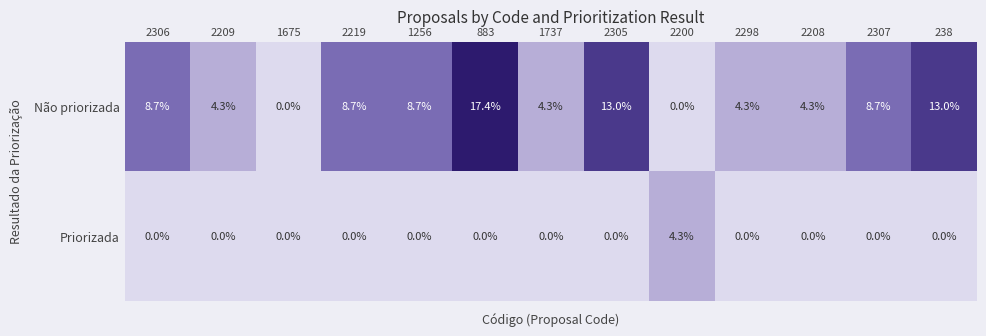

At which category is the sum across all series the highest?

883